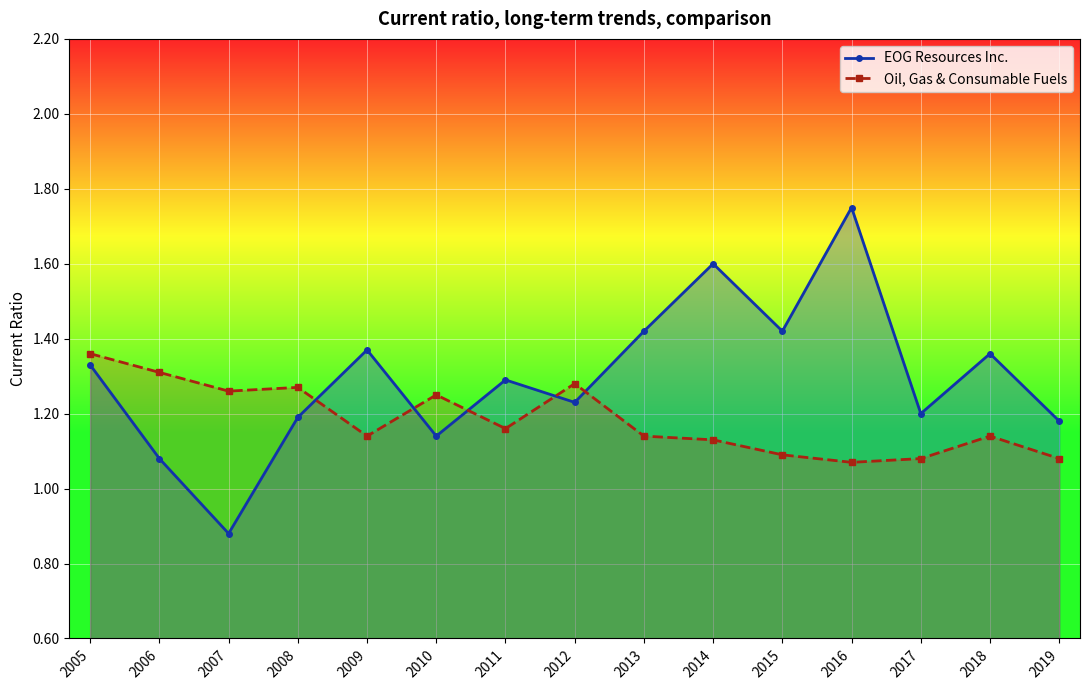

What is the approximate value of EOG Resources Inc. at 2013?

1.4